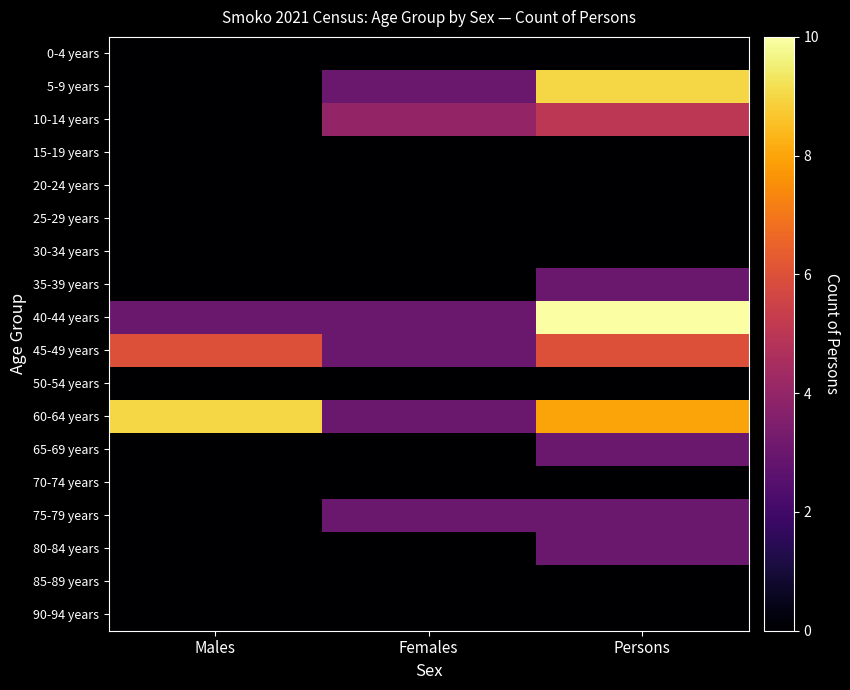

Reading left to right, what are all the values shown in this chart?

0-4 years: Males=0	Females=0	Persons=0
5-9 years: Males=0	Females=3	Persons=9
10-14 years: Males=0	Females=4	Persons=5
15-19 years: Males=0	Females=0	Persons=0
20-24 years: Males=0	Females=0	Persons=0
25-29 years: Males=0	Females=0	Persons=0
30-34 years: Males=0	Females=0	Persons=0
35-39 years: Males=0	Females=0	Persons=3
40-44 years: Males=3	Females=3	Persons=10
45-49 years: Males=6	Females=3	Persons=6
50-54 years: Males=0	Females=0	Persons=0
60-64 years: Males=9	Females=3	Persons=8
65-69 years: Males=0	Females=0	Persons=3
70-74 years: Males=0	Females=0	Persons=0
75-79 years: Males=0	Females=3	Persons=3
80-84 years: Males=0	Females=0	Persons=3
85-89 years: Males=0	Females=0	Persons=0
90-94 years: Males=0	Females=0	Persons=0